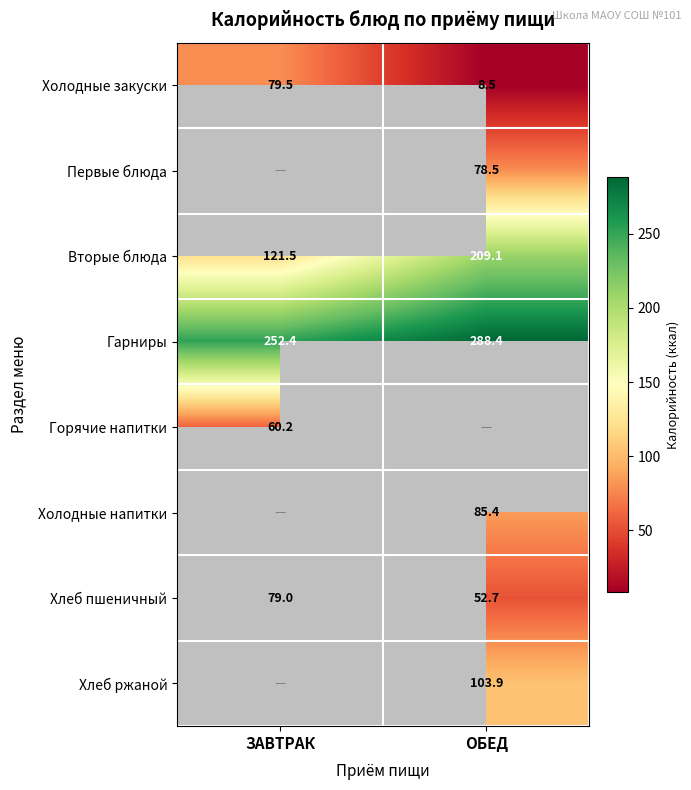

Where is Гарниры nearest to the value 270?

ЗАВТРАК